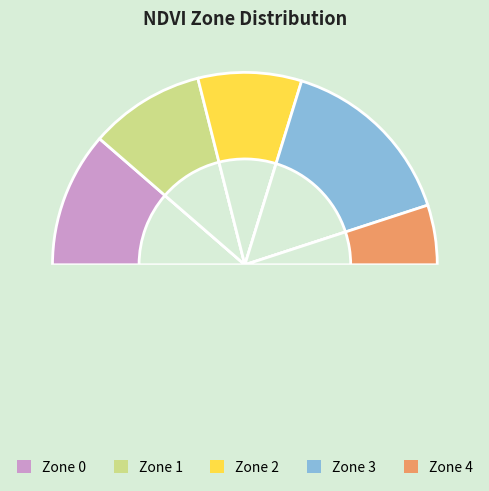

To the nearest percent, what is the difference between the largest and smallest slice percentages?

20%